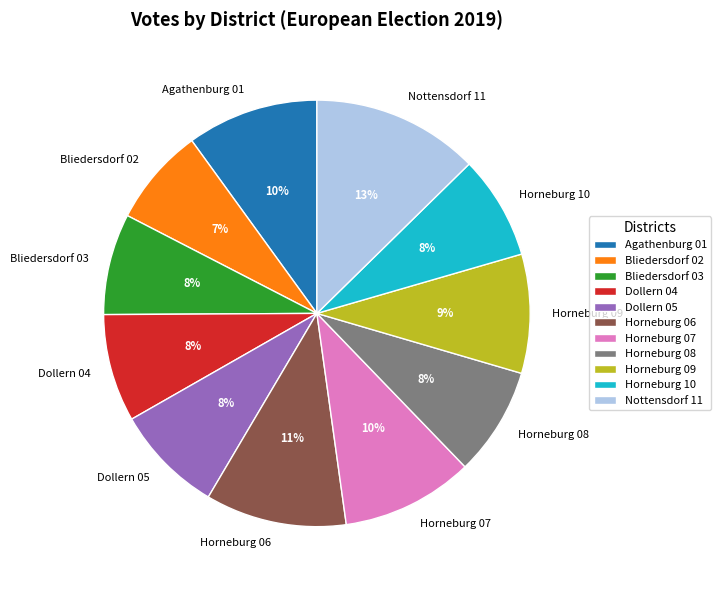

Is the sum of Dollern 05 and Horneburg 10 greater than half?

No